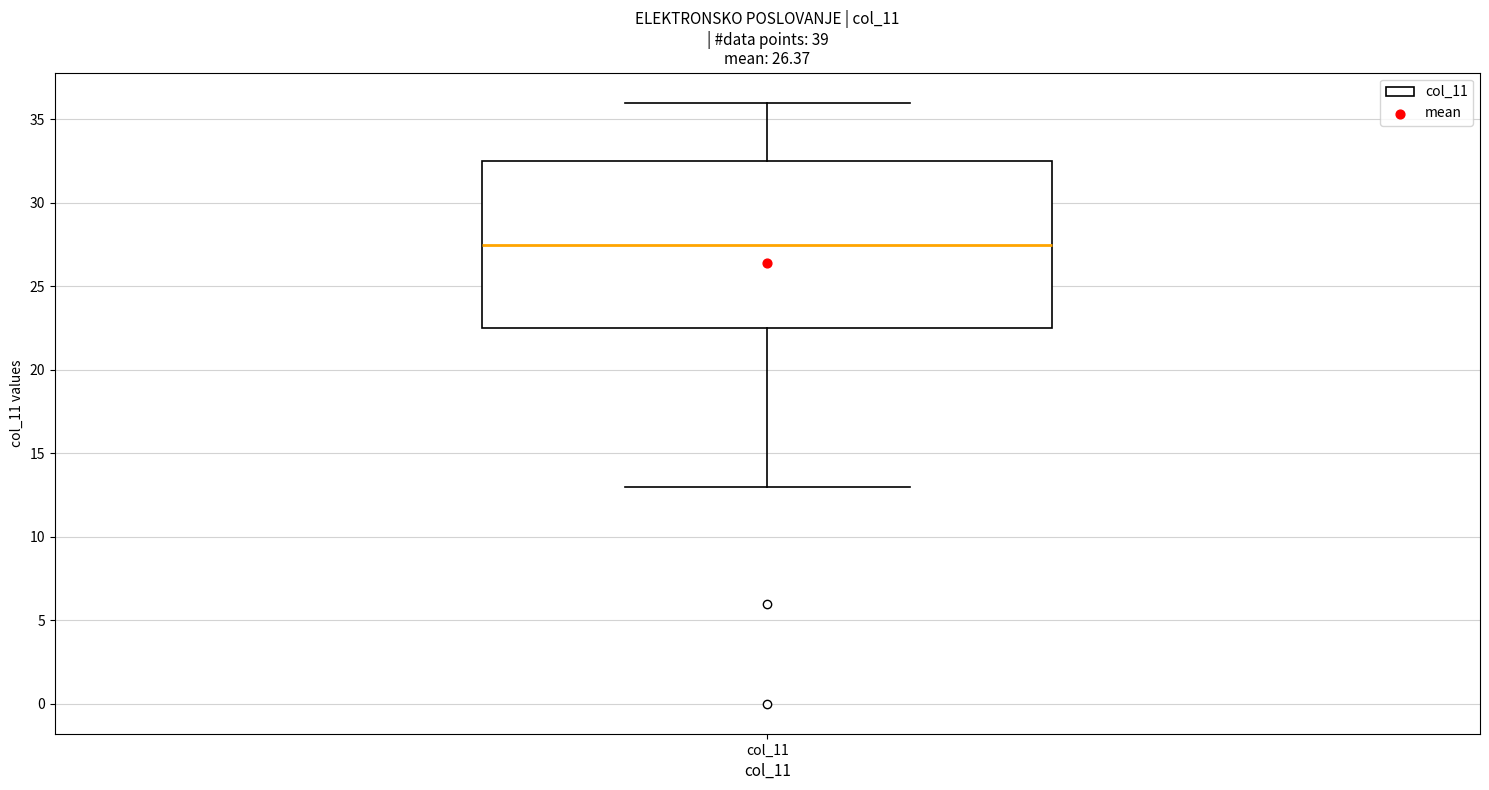

Transcribe this box plot: give where the median line is, the range the box spans, and where the two whiskers end, as read against the y-axis. The values are not printed on the chart, so give them approximately, as read against the axis.

median 27.5, box 22.5 to 32.5, whiskers 13.0 to 36.0